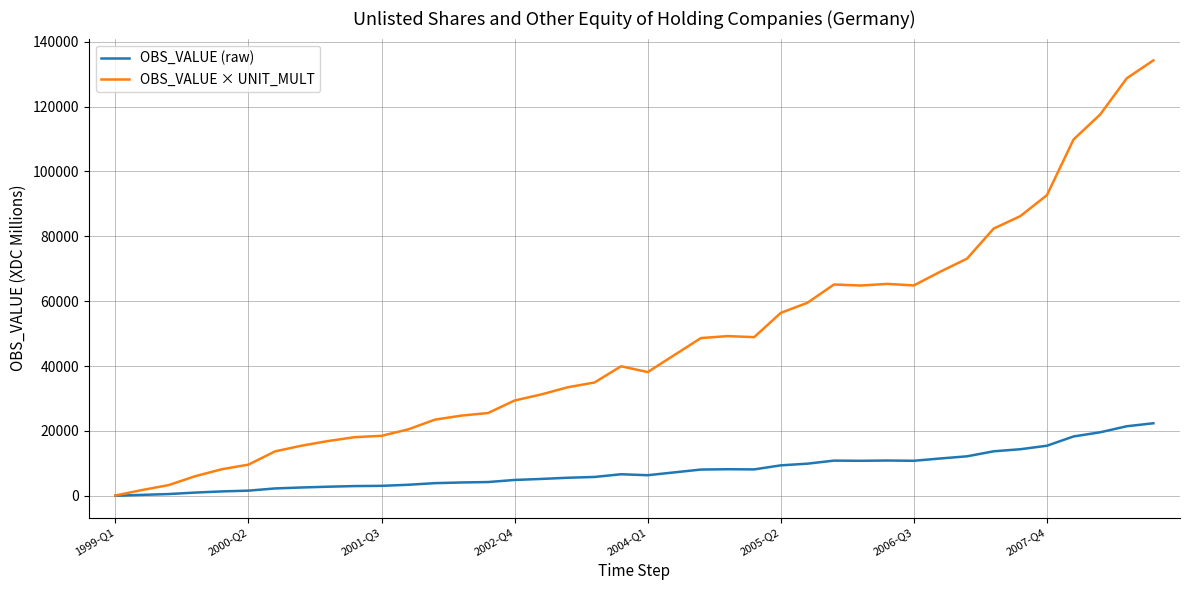

What is the greatest value displayed?

134256